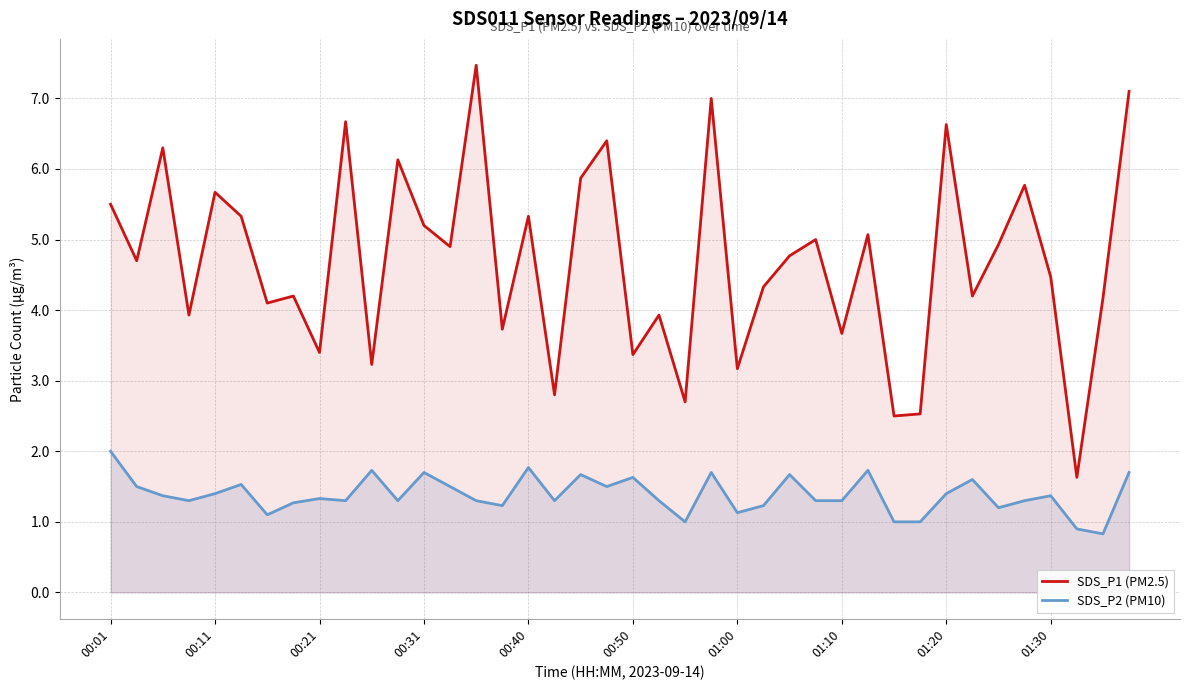

What is the lowest value of the SDS_P1 (PM2.5) series?

1.6